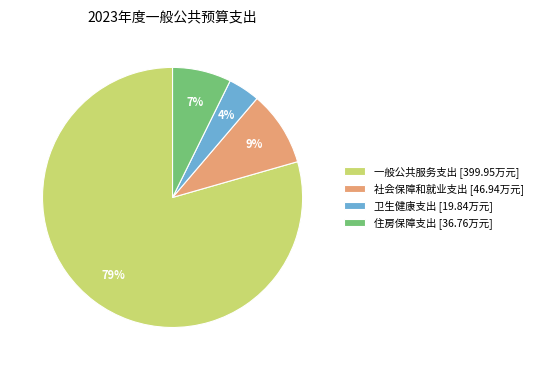

How many slices are in this pie chart?

4